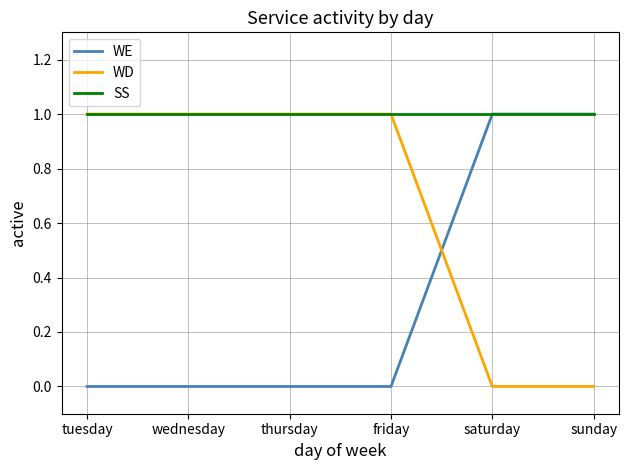

Reading right to left, what are all the values shown in this chart?

WE: sunday=1	saturday=1	friday=0	thursday=0	wednesday=0	tuesday=0
WD: sunday=0	saturday=0	friday=1	thursday=1	wednesday=1	tuesday=1
SS: sunday=1	saturday=1	friday=1	thursday=1	wednesday=1	tuesday=1